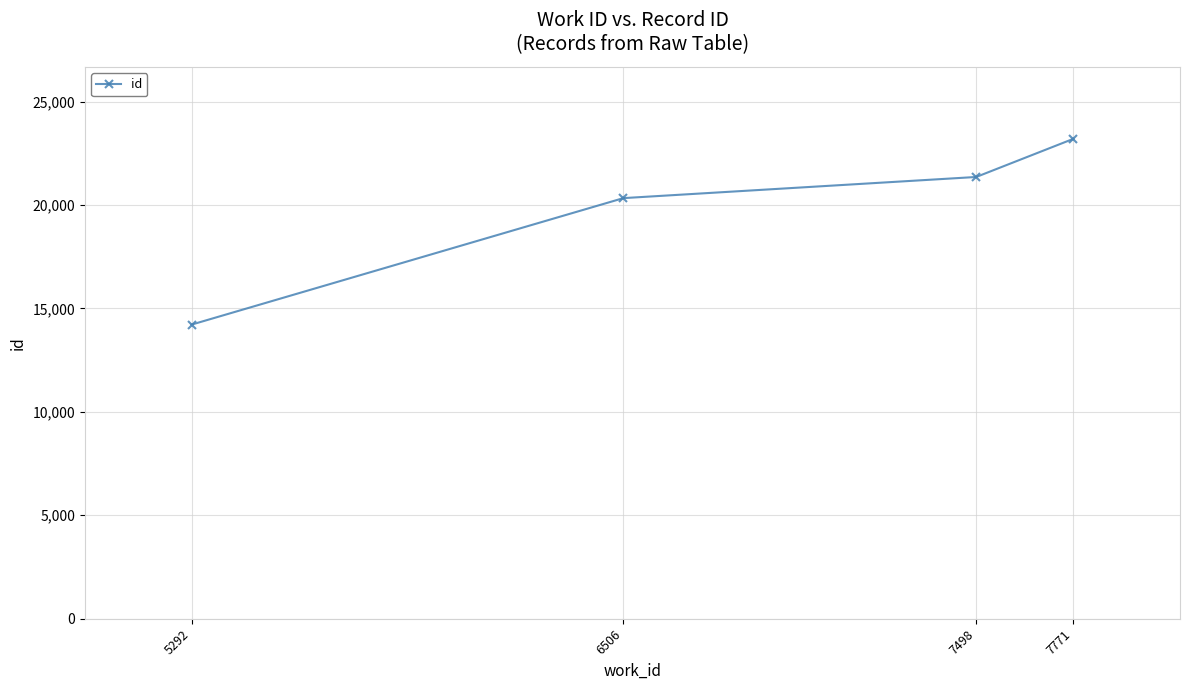

Between 5292 and 6506, which is larger?

6506